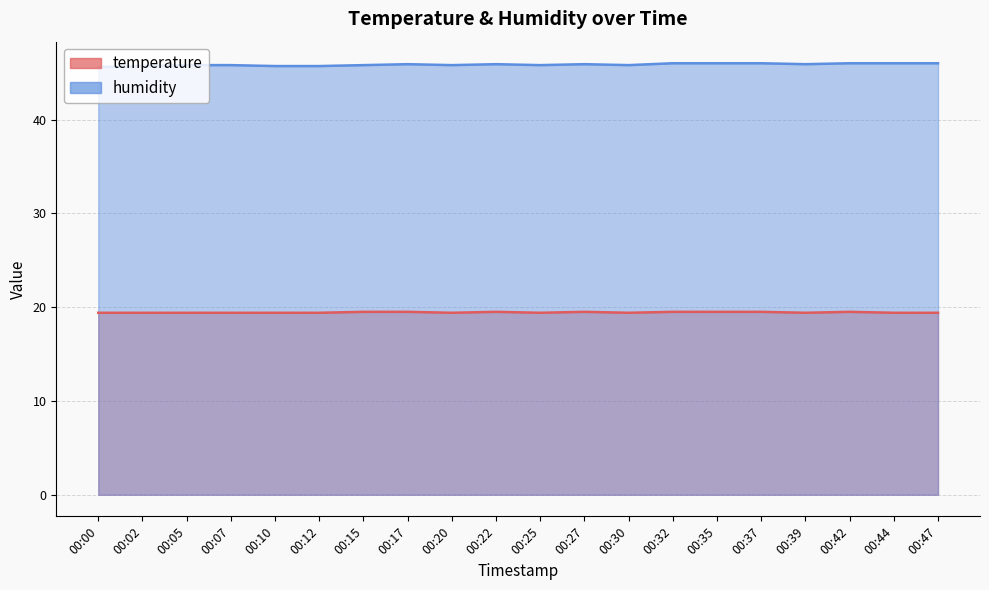

List the labels in order of temperature value, largest first.

00:15, 00:17, 00:22, 00:27, 00:32, 00:35, 00:37, 00:42, 00:00, 00:02, 00:05, 00:07, 00:10, 00:12, 00:20, 00:25, 00:30, 00:39, 00:44, 00:47